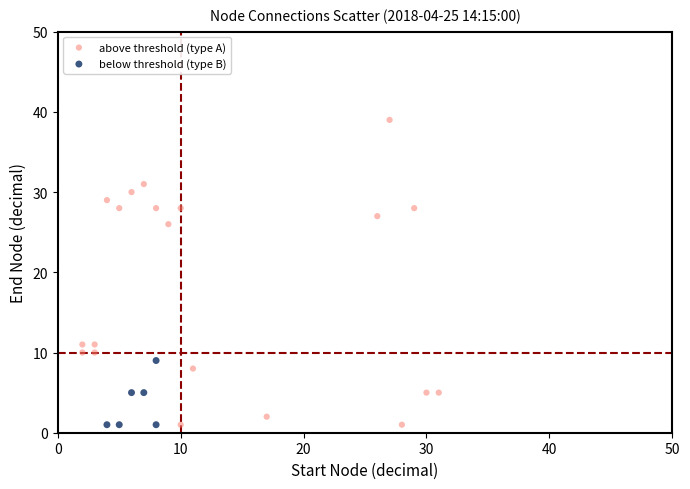

Which series contains the highest Y value?

above threshold (type A)